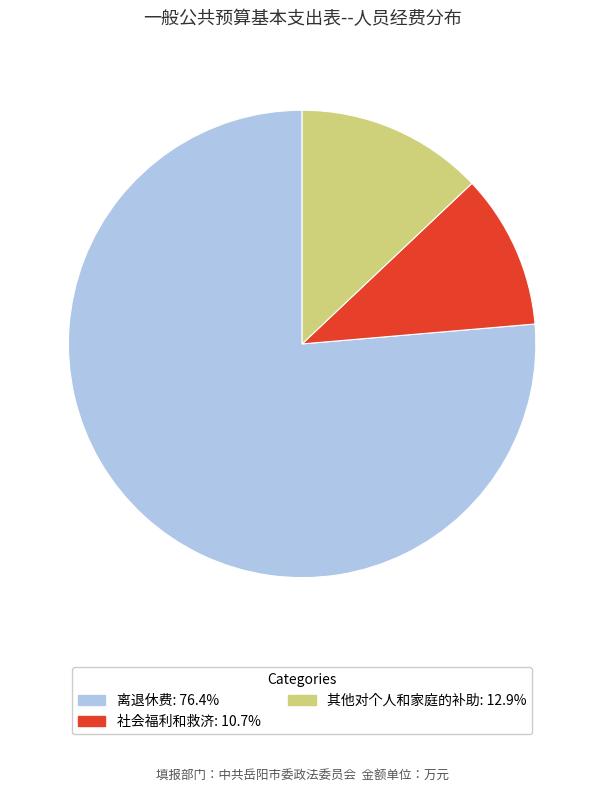

How many segments does this pie chart have?

3